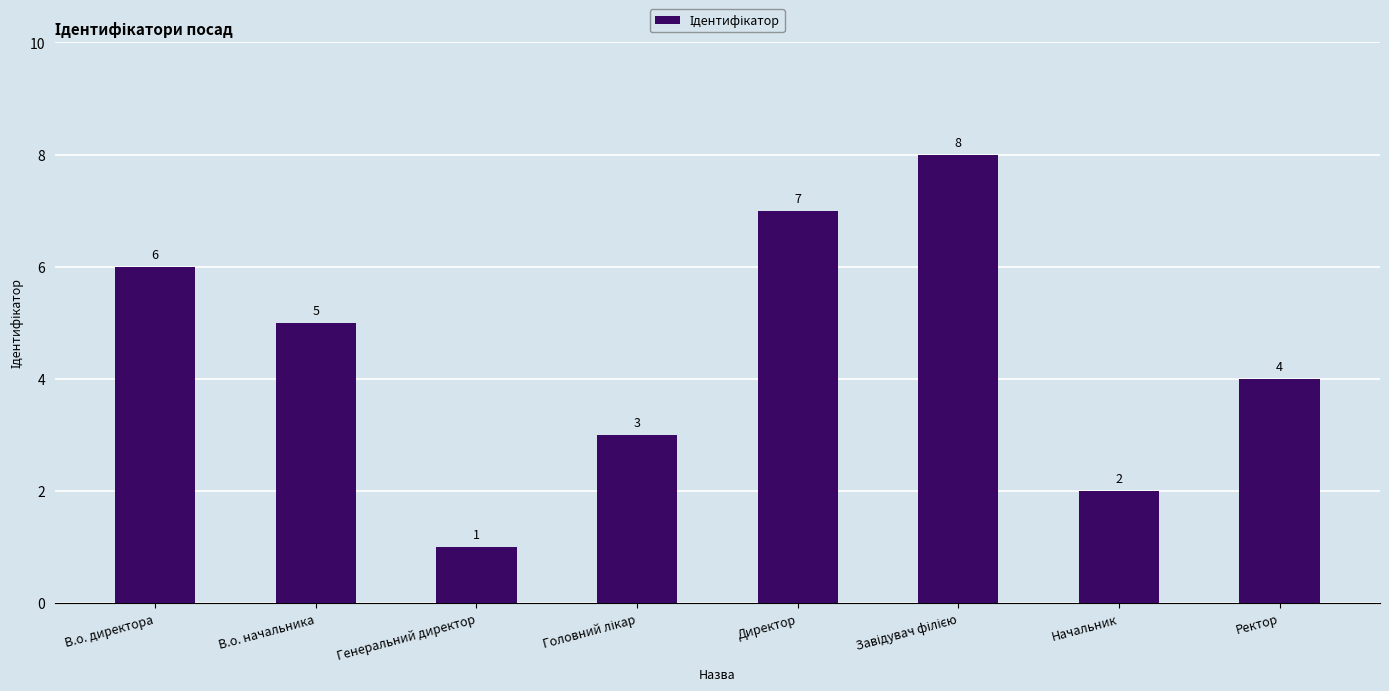

How many distinct data groups are displayed?

1